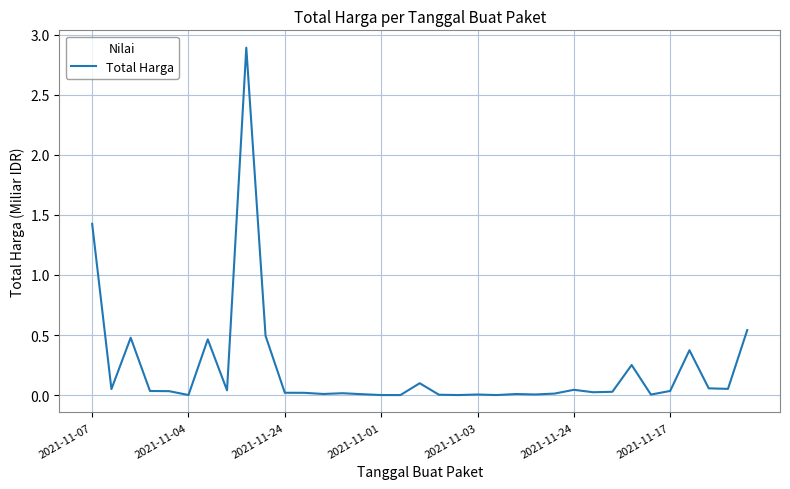

What is the greatest value displayed?

2.9